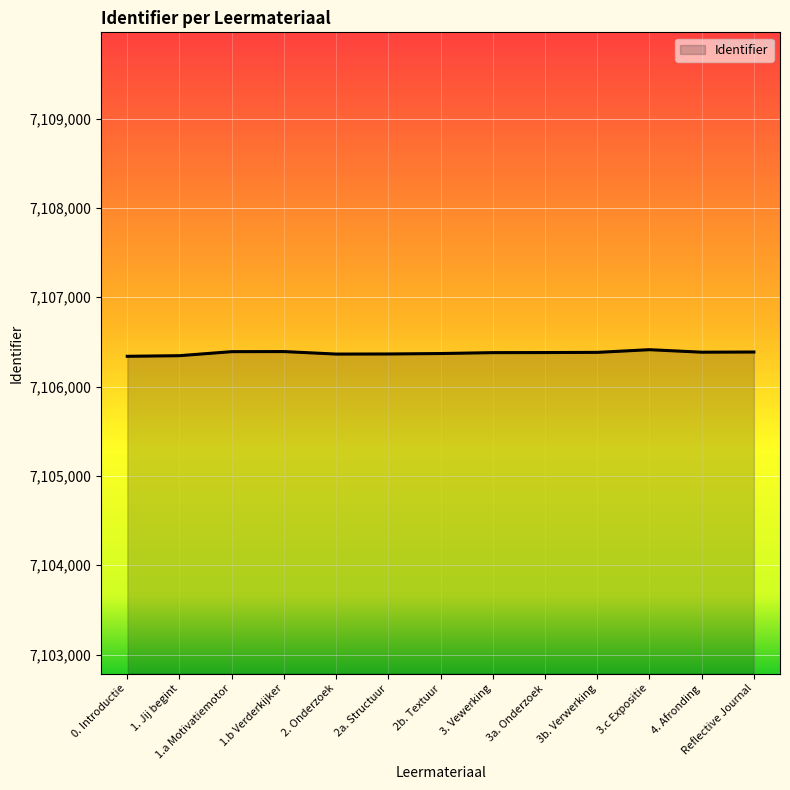

True or false: there are more than 1 points higher than both neighbors.

True